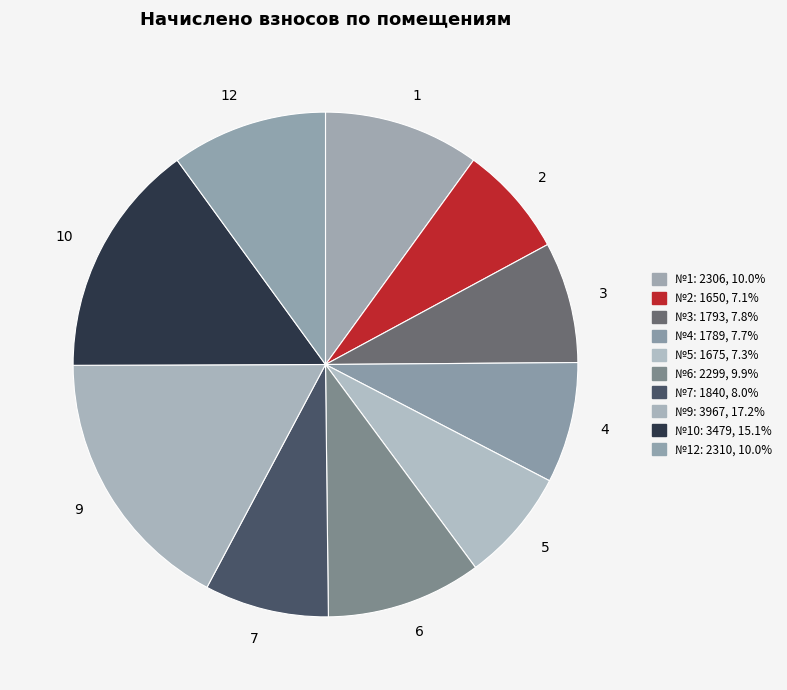

What is the largest slice in the pie chart?

9